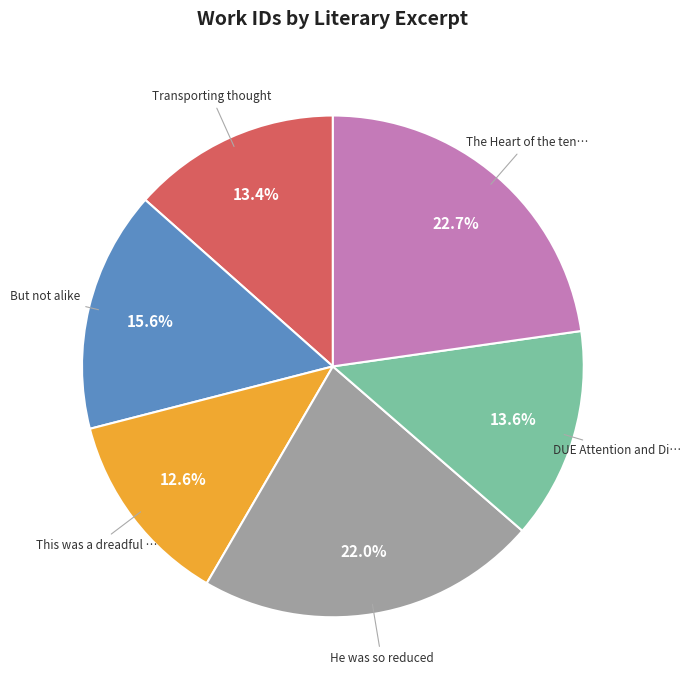

Is there any slice that represents more than half of the pie?

No